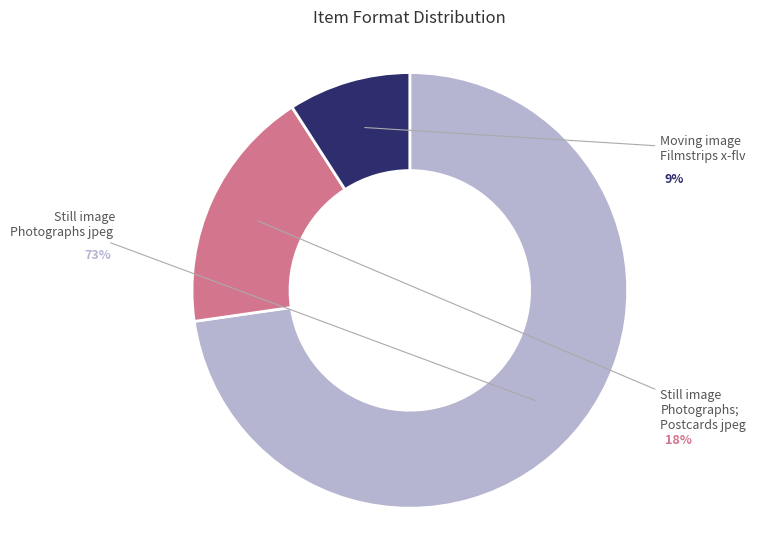

Which slice represents more than half of the pie?

Still image